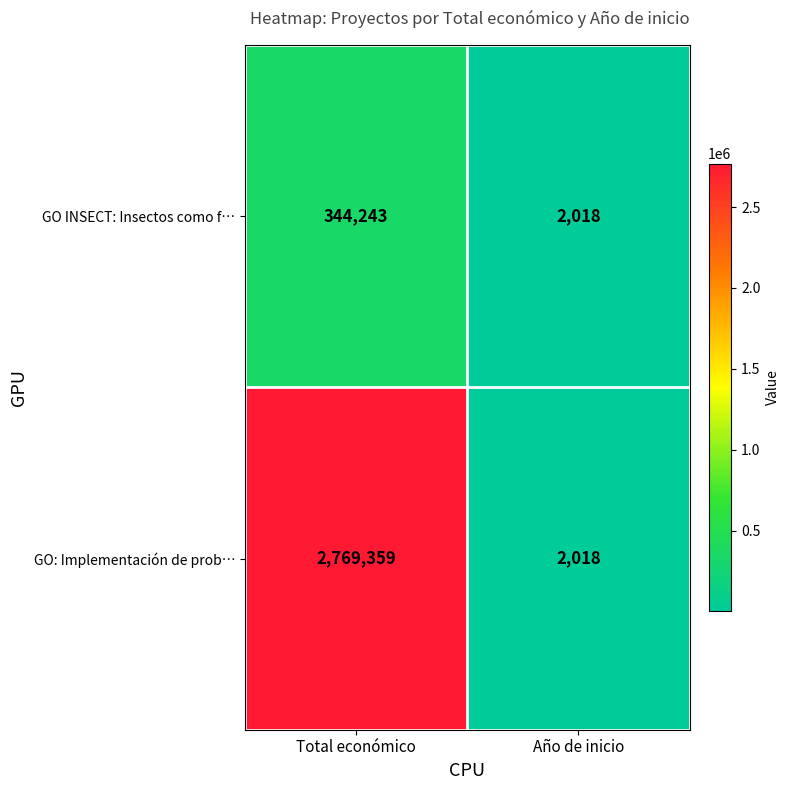

Reading right to left, transcribe all the data shown in this chart.

GO INSECT: Insectos como f…: 2018	344243
GO: Implementación de prob…: 2018	2769359